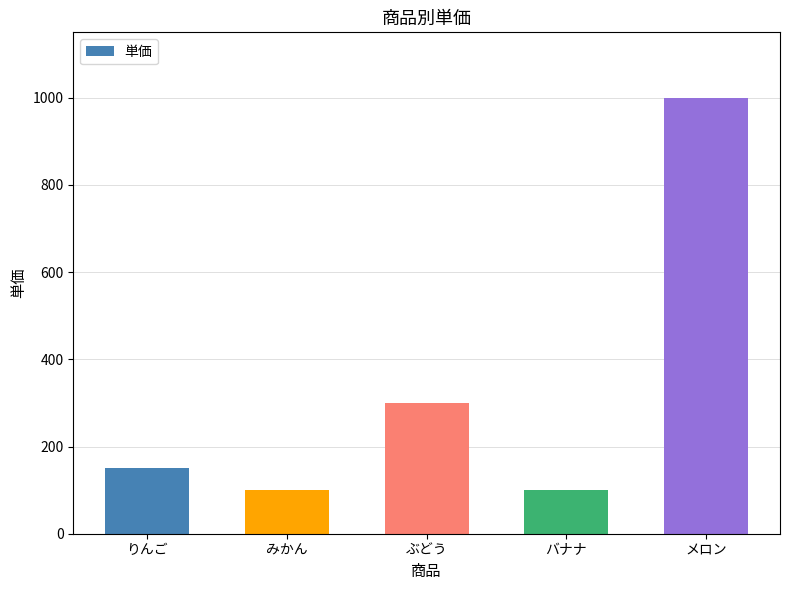

Approximately how many times larger is the value at メロン compared to ぶどう?

3.3